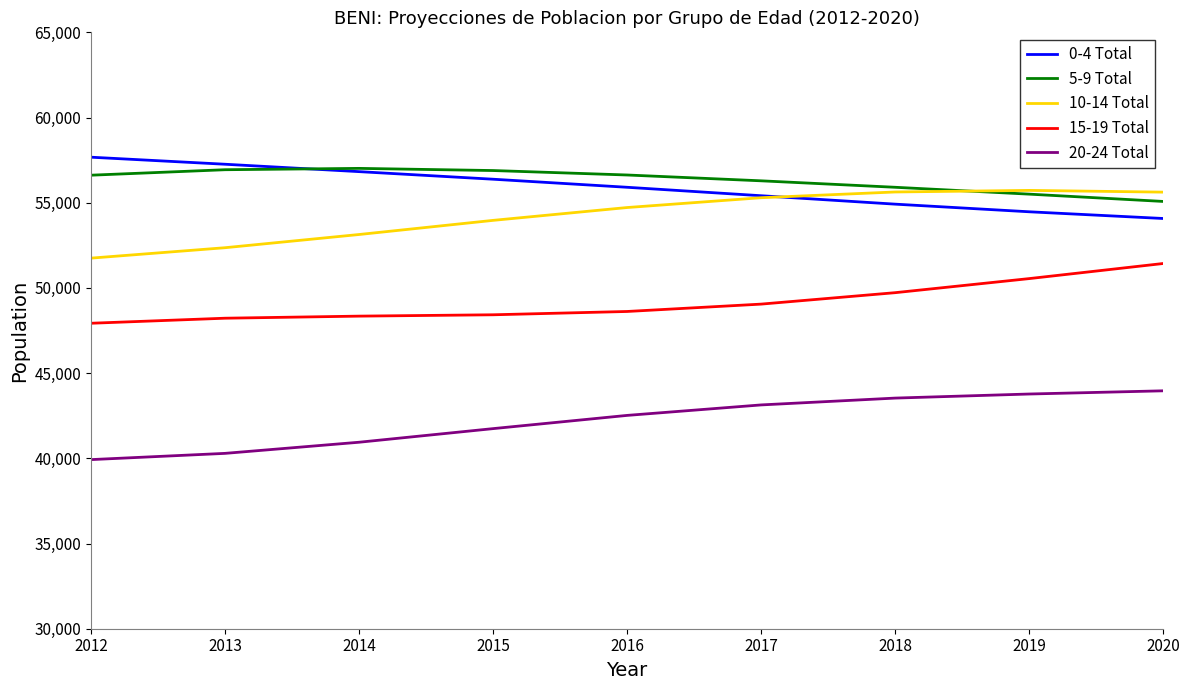

What is the difference between the 0-4 Total values at 2013 and 2015?

879